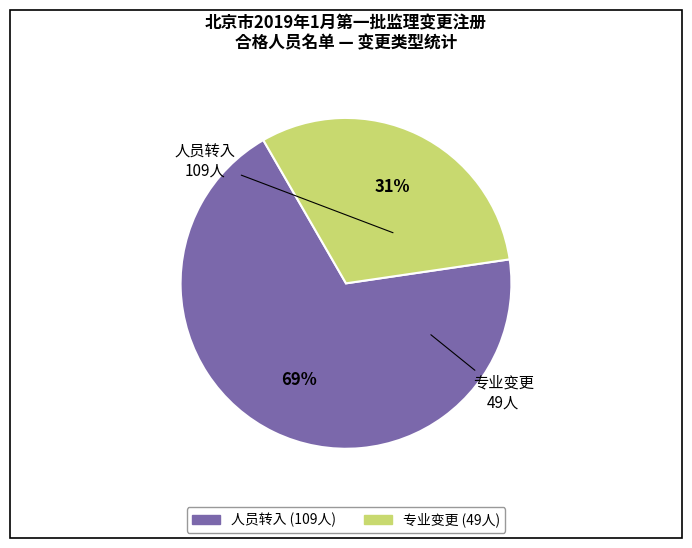

How many slices are in this pie chart?

2